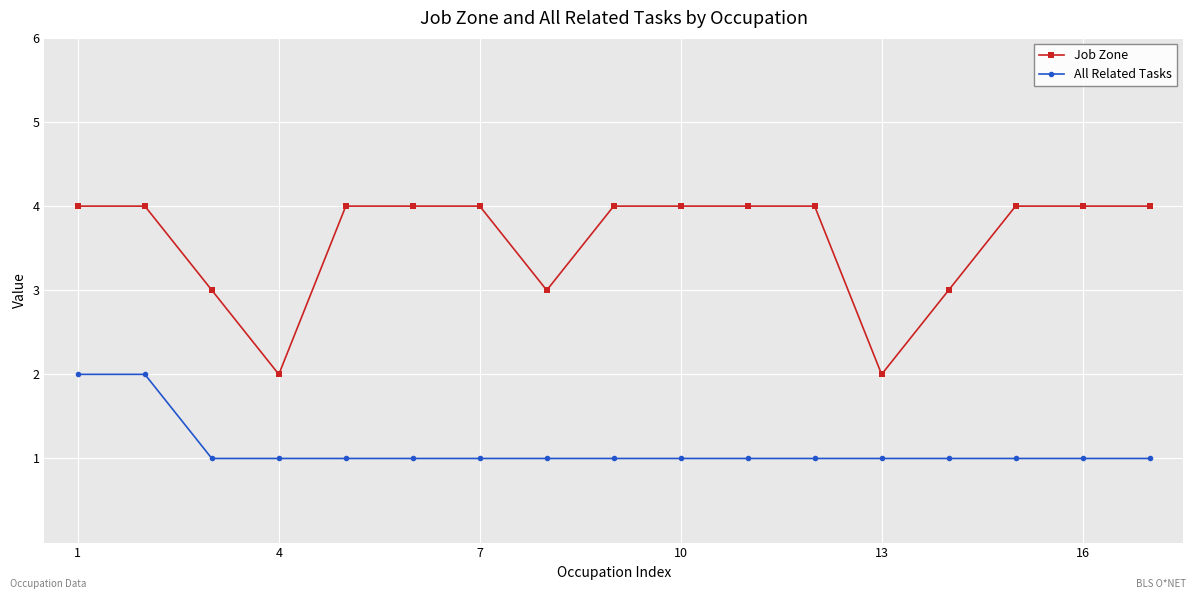

What is the sum of all All Related Tasks values?

19